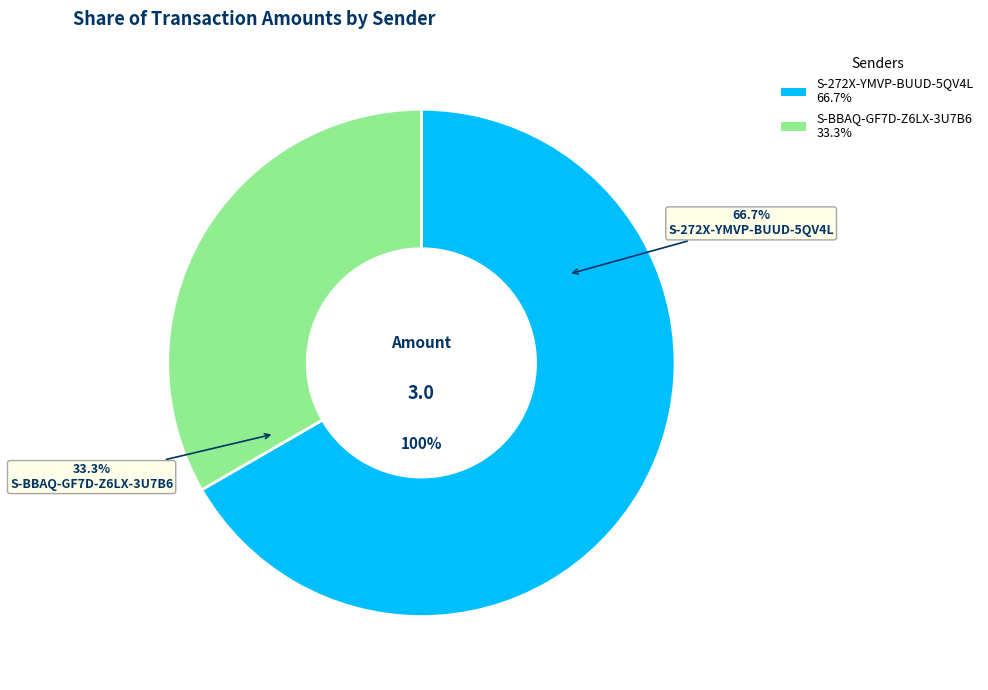

True or false: S-BBAQ-GF7D-Z6LX-3U7B6 accounts for 33% of the total.

True